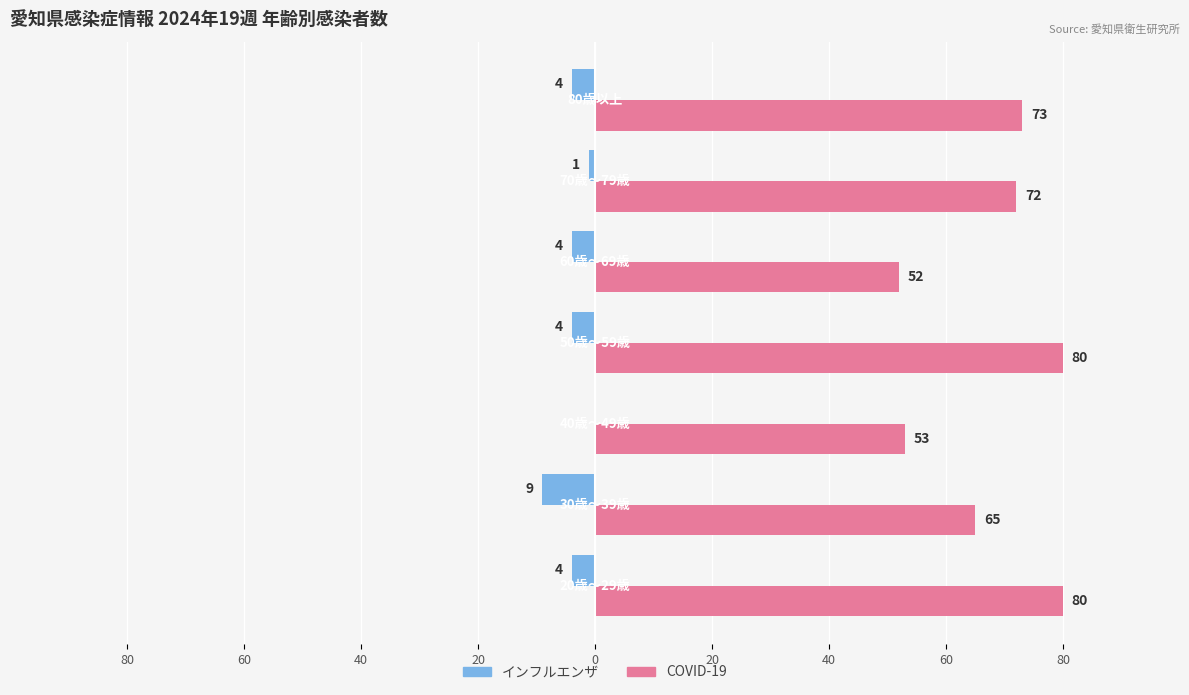

Reading left to right, what are all the values shown in this chart?

インフルエンザ: 20=-4	40=-9	60=0	80=-4	0=-4	20=-1	40=-4
COVID-19: 20=80	40=65	60=53	80=80	0=52	20=72	40=73